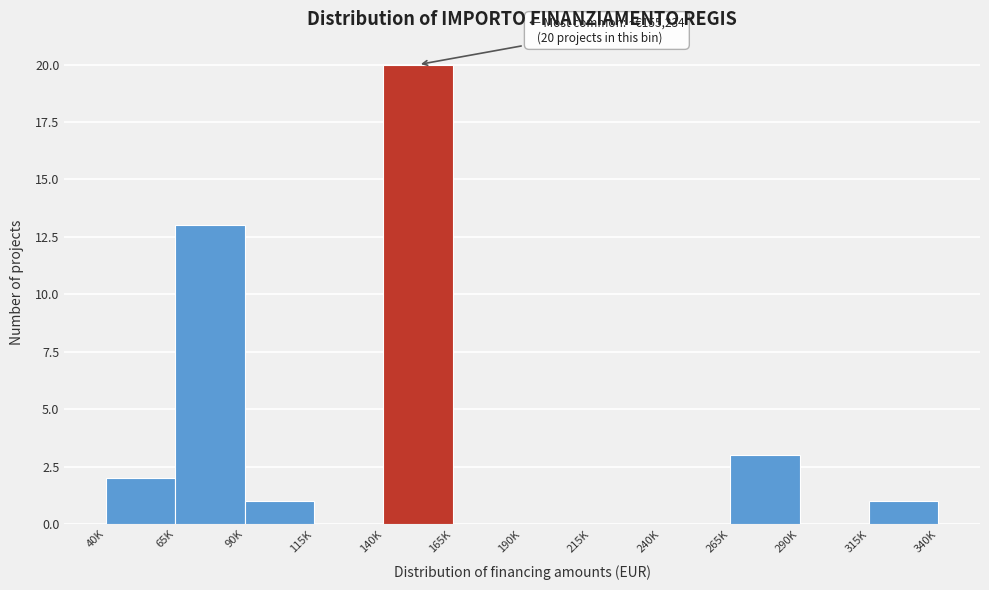

Reading right to left, extract all data points from this chart.

315K=1	290K=0	265K=3	240K=0	215K=0	190K=0	165K=0	140K=20	115K=0	90K=1	65K=13	40K=2